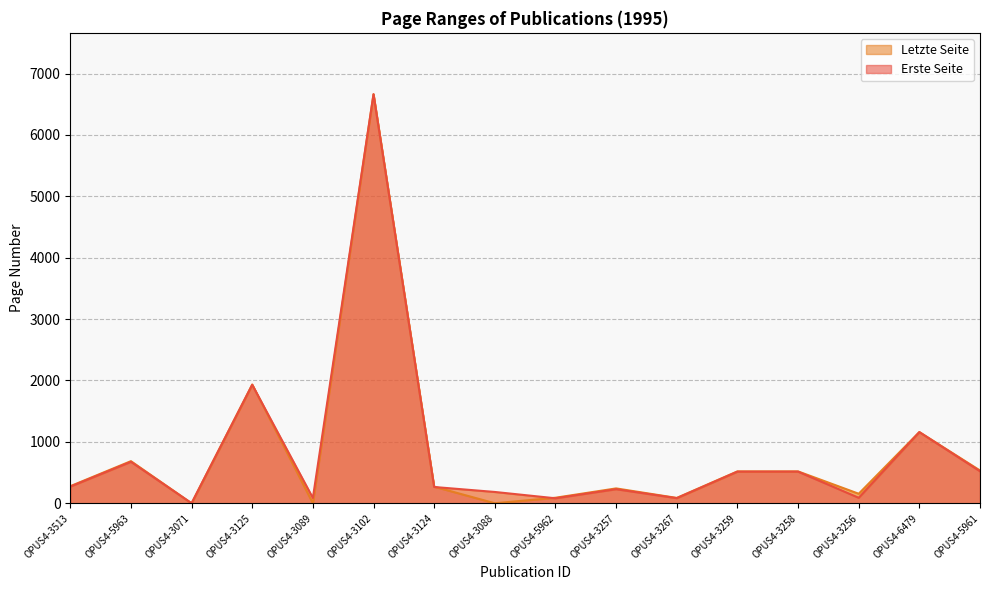

Between OPUS4-3513 and OPUS4-3088, which series saw the biggest shift?

Letzte Seite